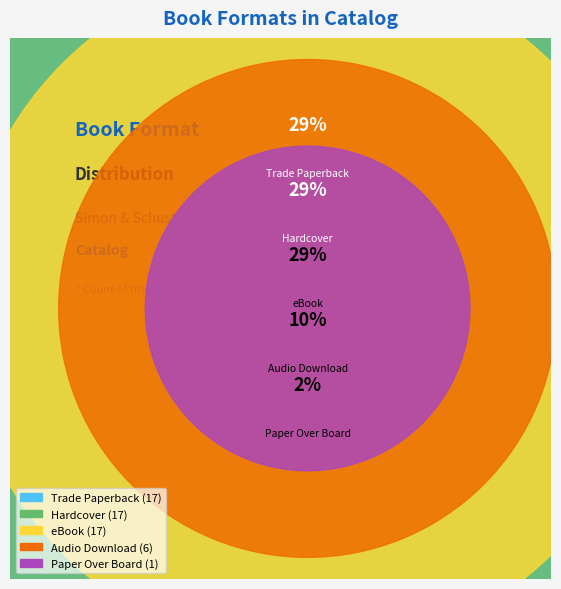

Combined, what portion of the pie is 4 and values?

31.0%